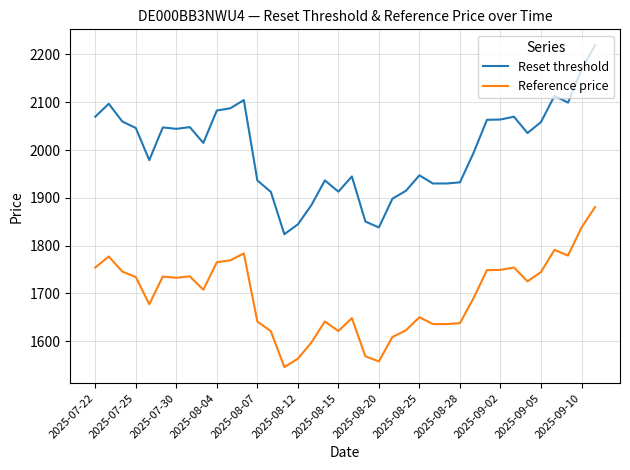

What is the average value of the Reference price series?

1694.9